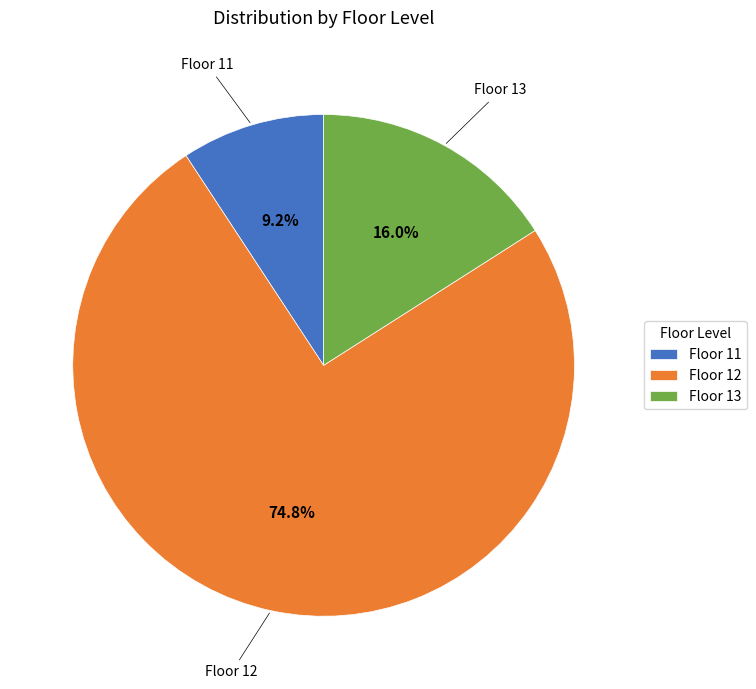

Which slice is the smallest?

Floor 11